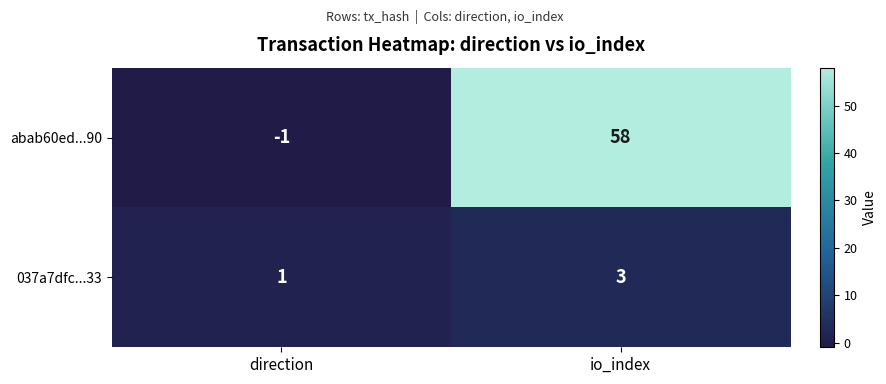

At io_index, list the series in order from largest to smallest.

abab60ed...90, 037a7dfc...33